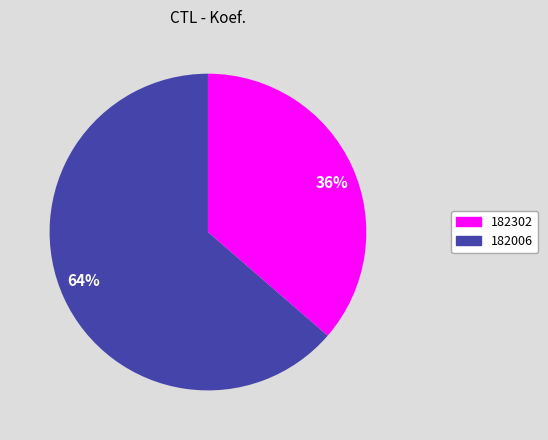

To the nearest percent, what is the combined percentage of 36% and 64%?

100%